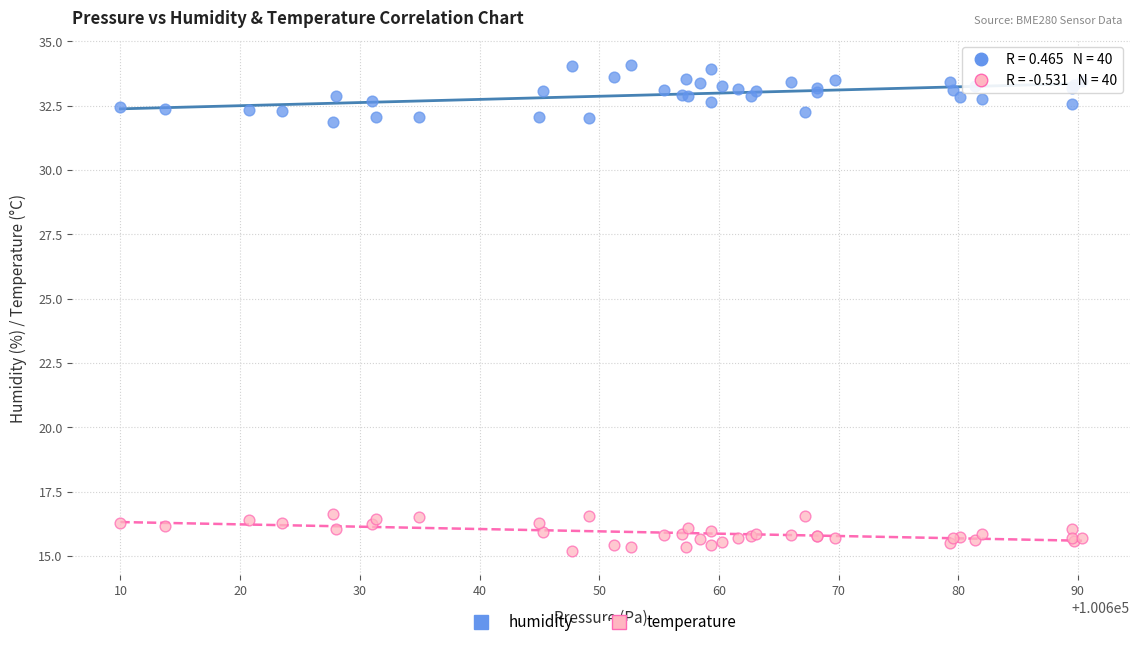

What are all the series names shown in the legend?

humidity, temperature